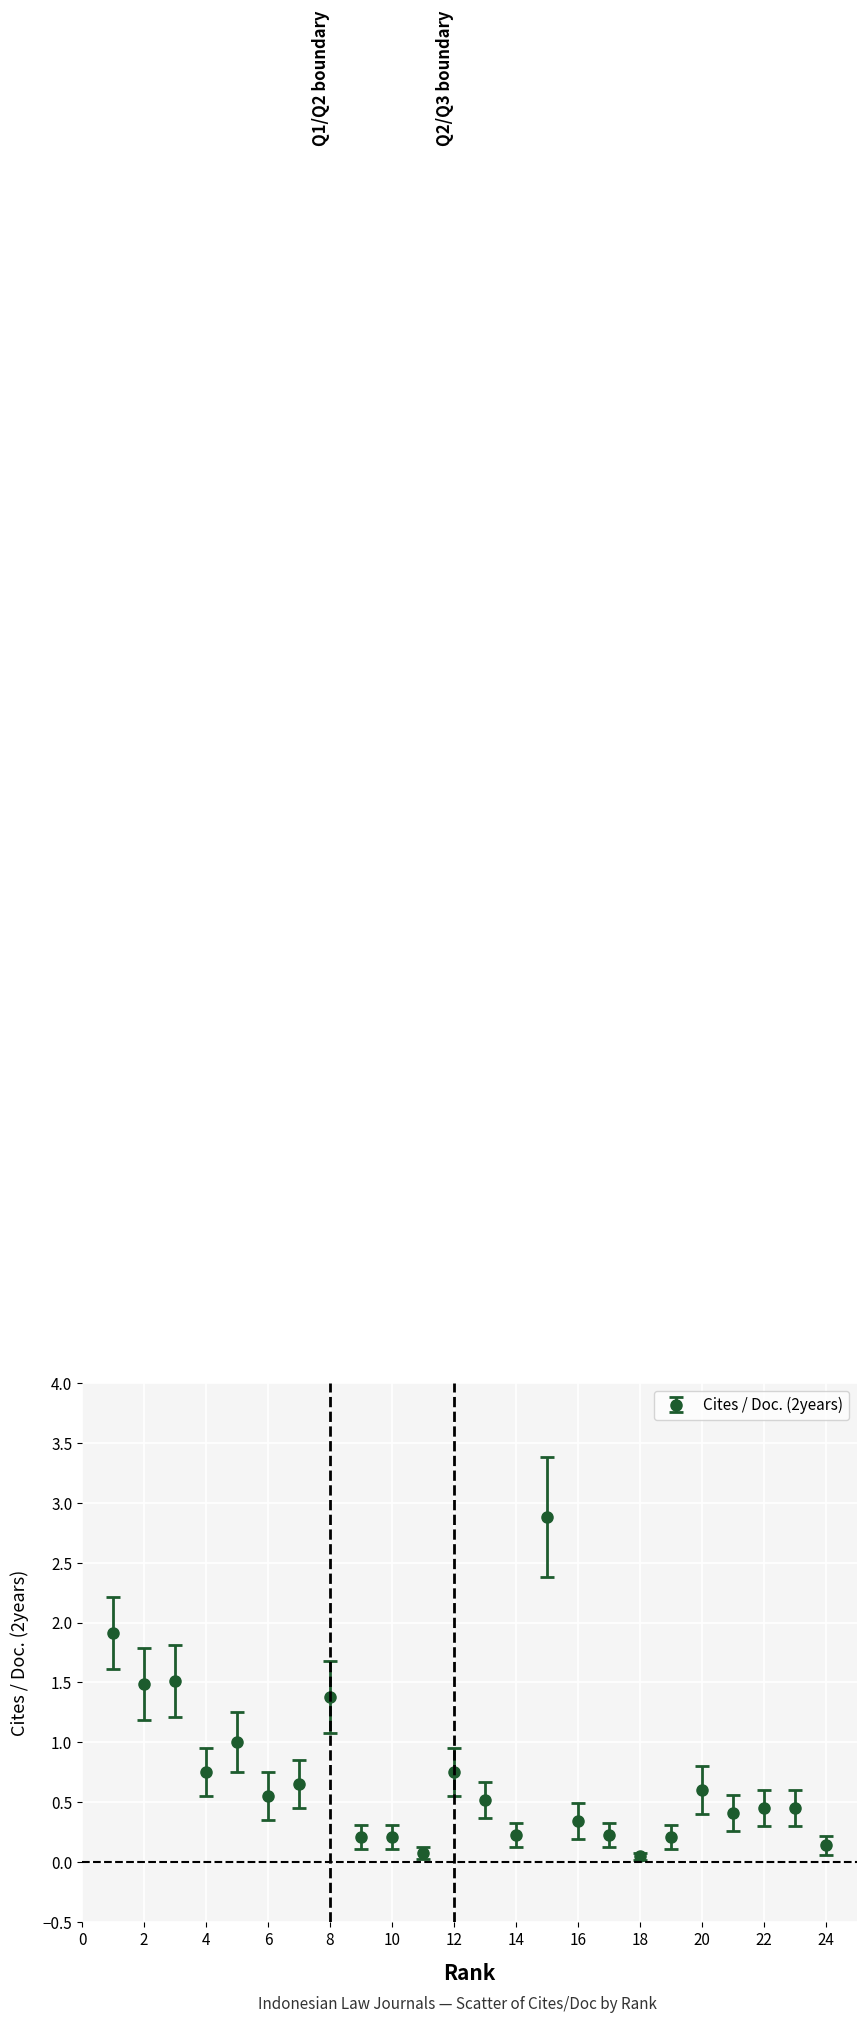

What is the sum of all values?

17.0